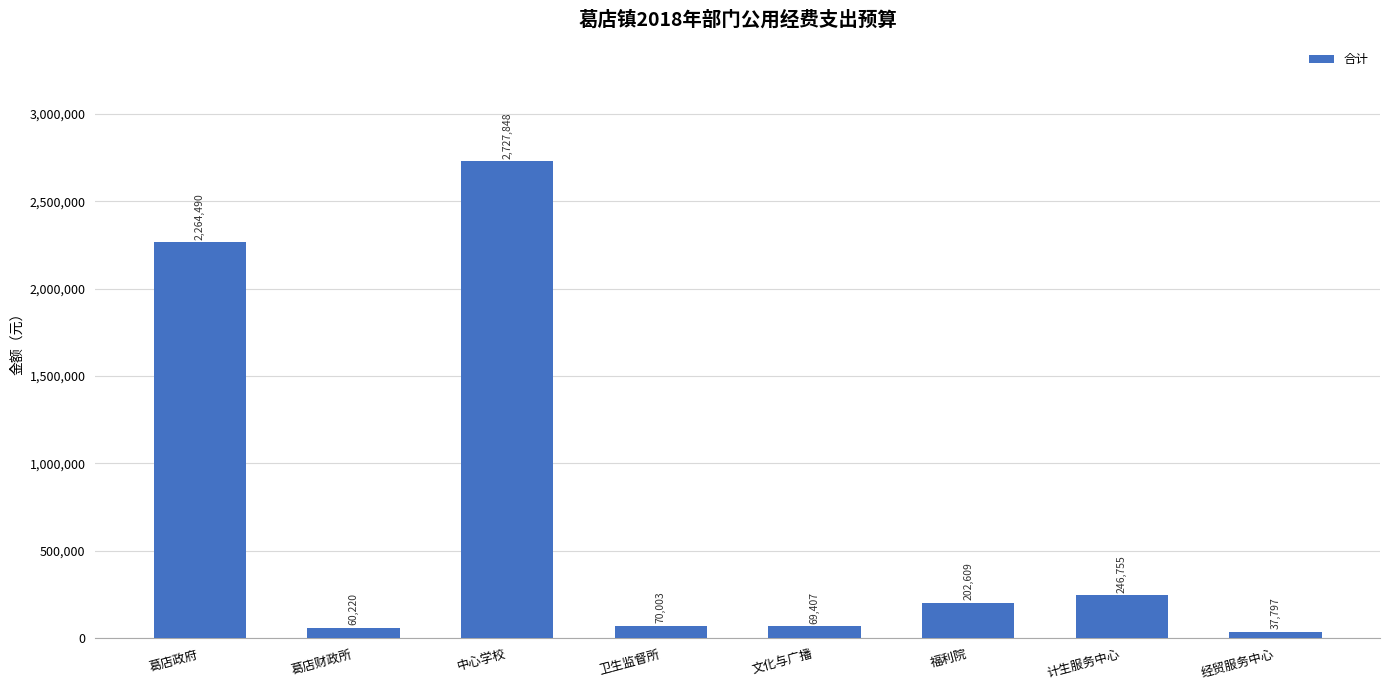

Are the bars horizontal?

No